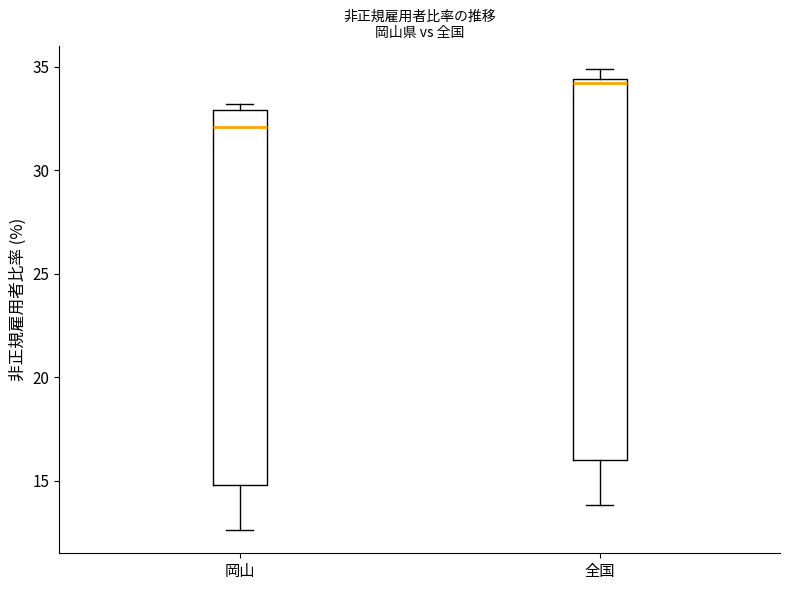

Which box's median line is the lowest?

岡山